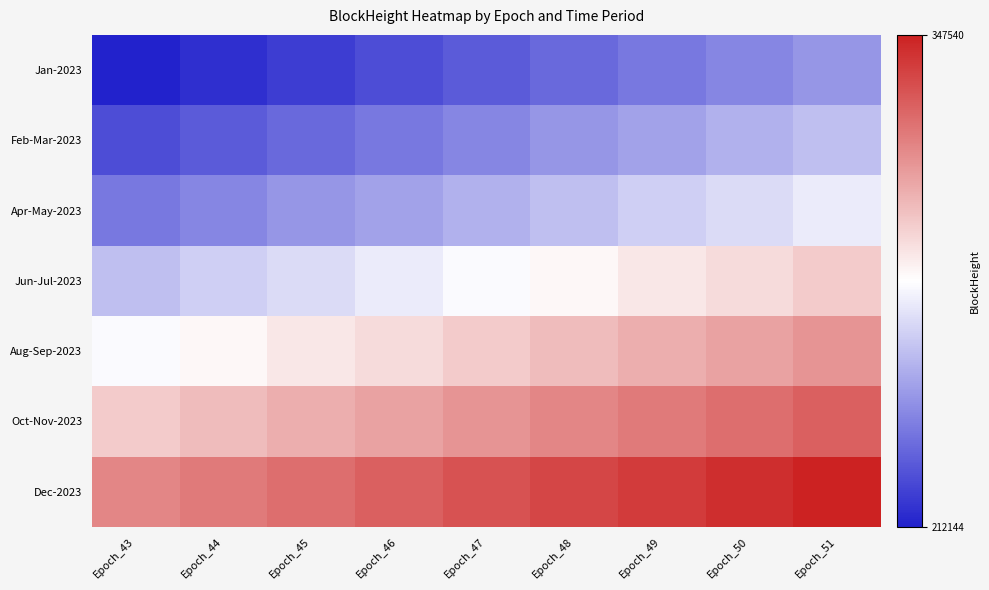

Count the number of data series in this chart.

7